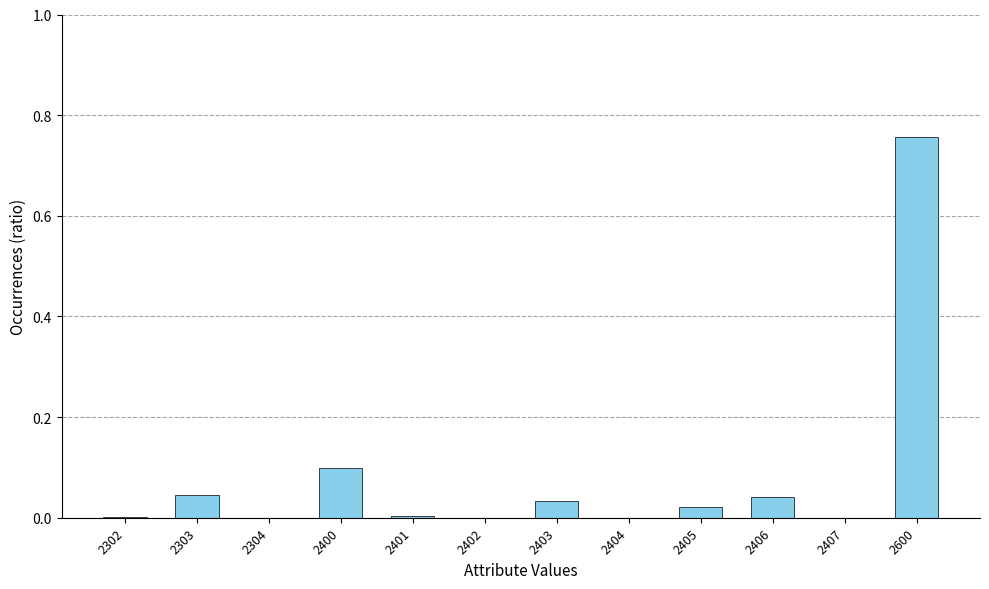

Which has a higher value, 2403 or 2302?

2403